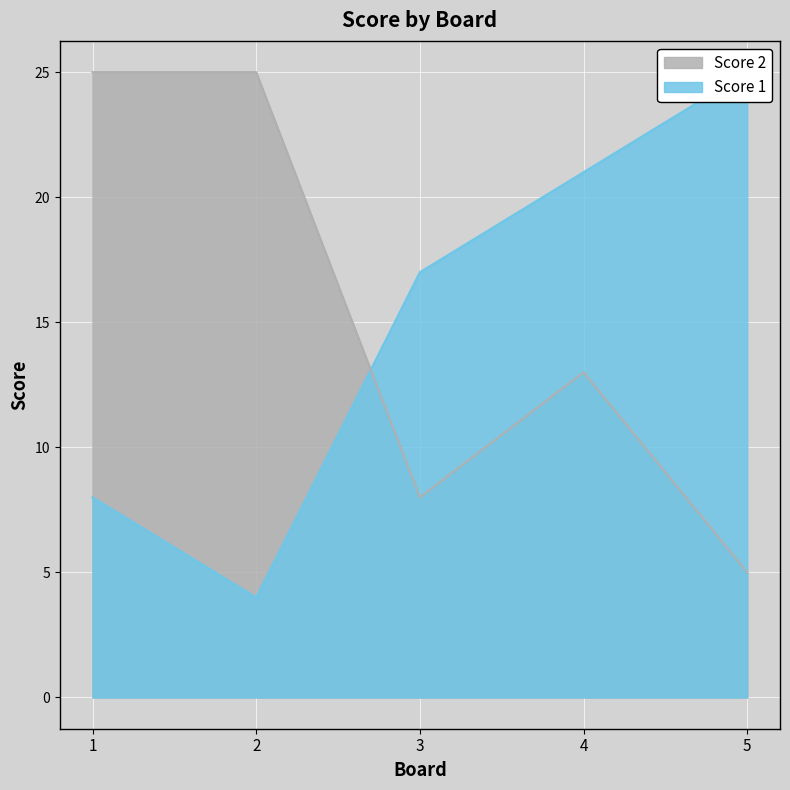

After their last crossing, which series has the higher values: Score 2 or Score 1?

Score 1